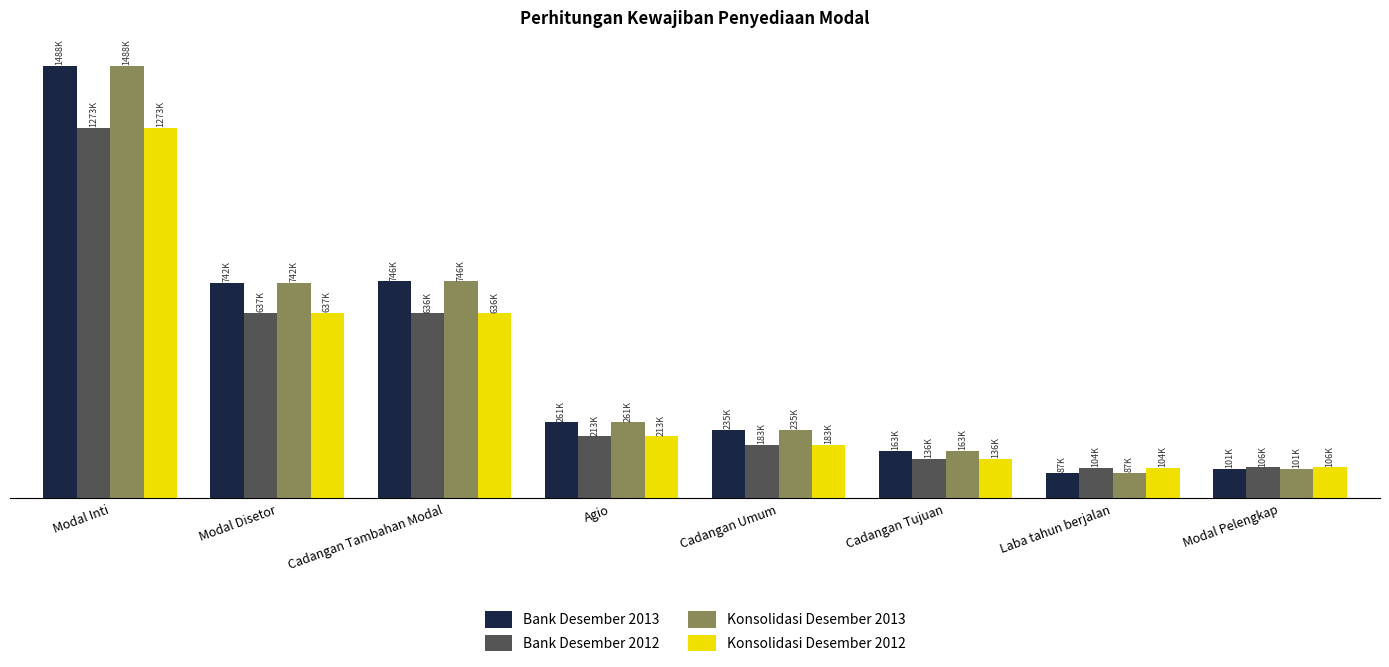

True or false: Konsolidasi Desember 2013 has a value of 235155 at Cadangan Umum.

True